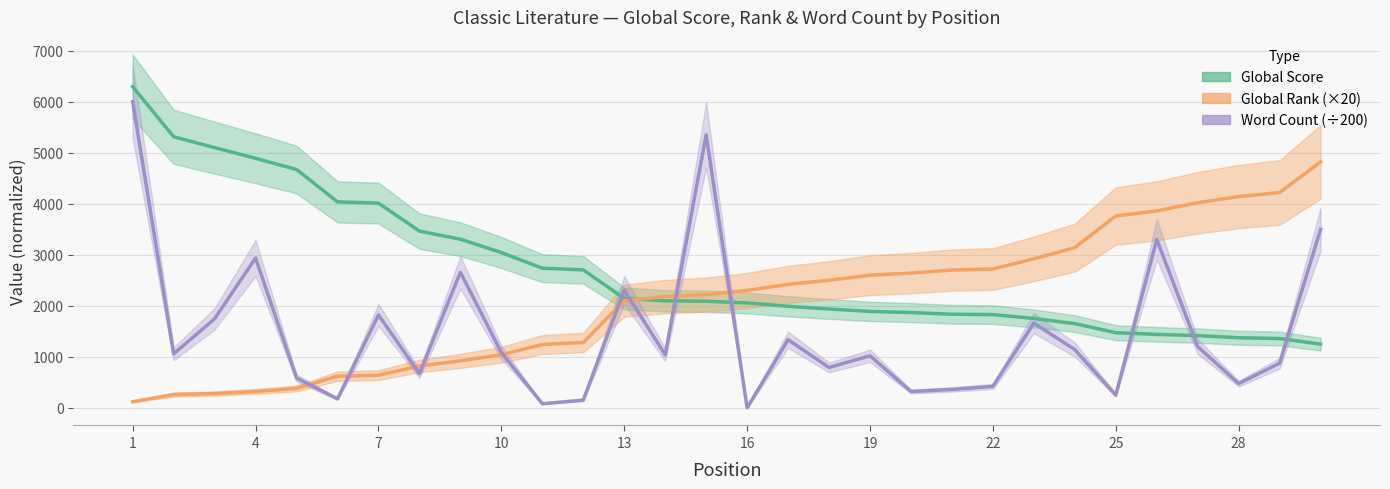

At which label is Global Rank closest to 2470?

18